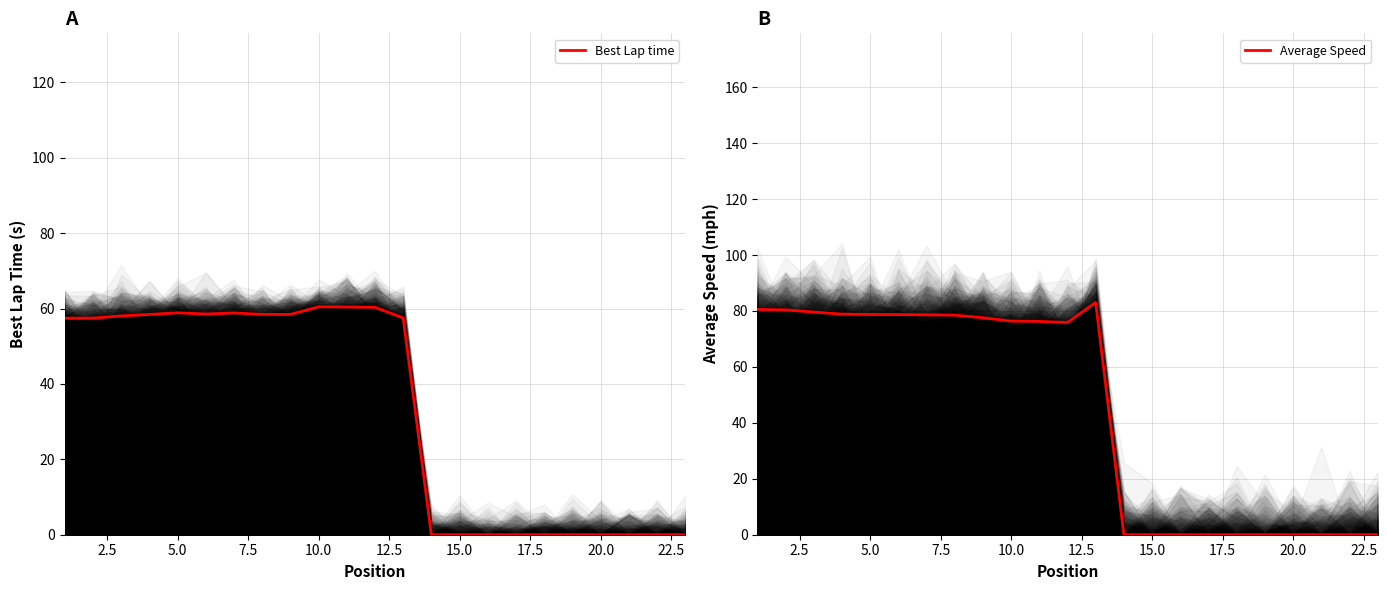

What is the maximum value for Best Lap time?

60.5